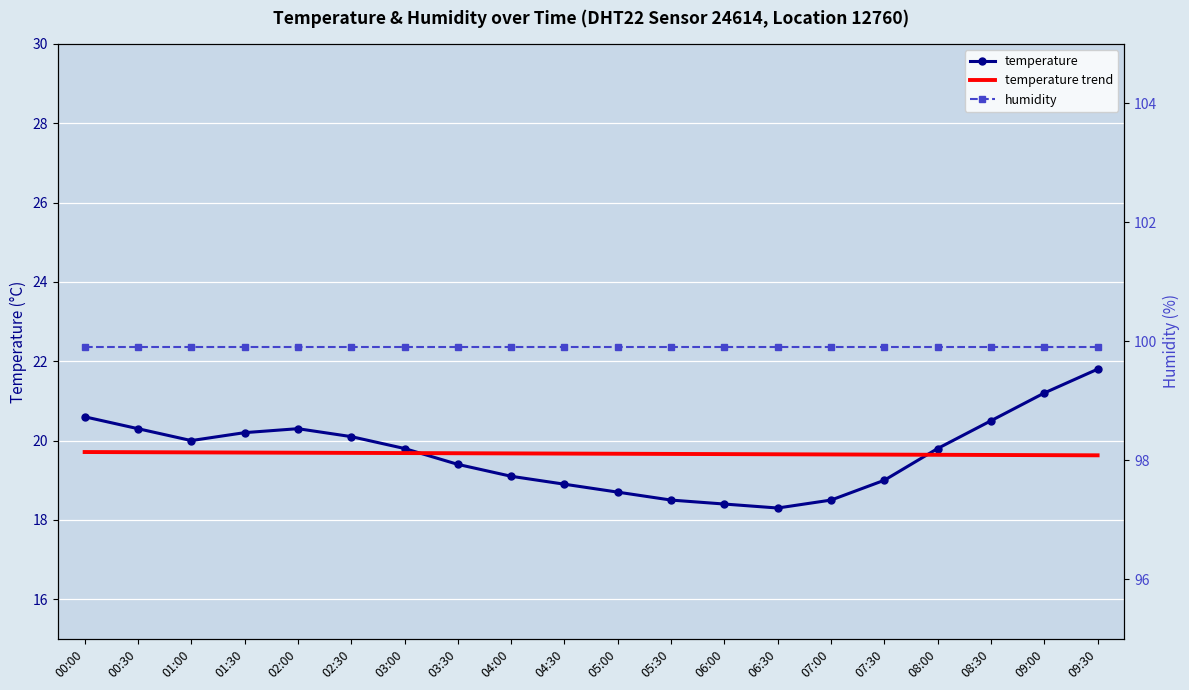

What is the difference between the maximum and minimum values in the temperature series?

3.5